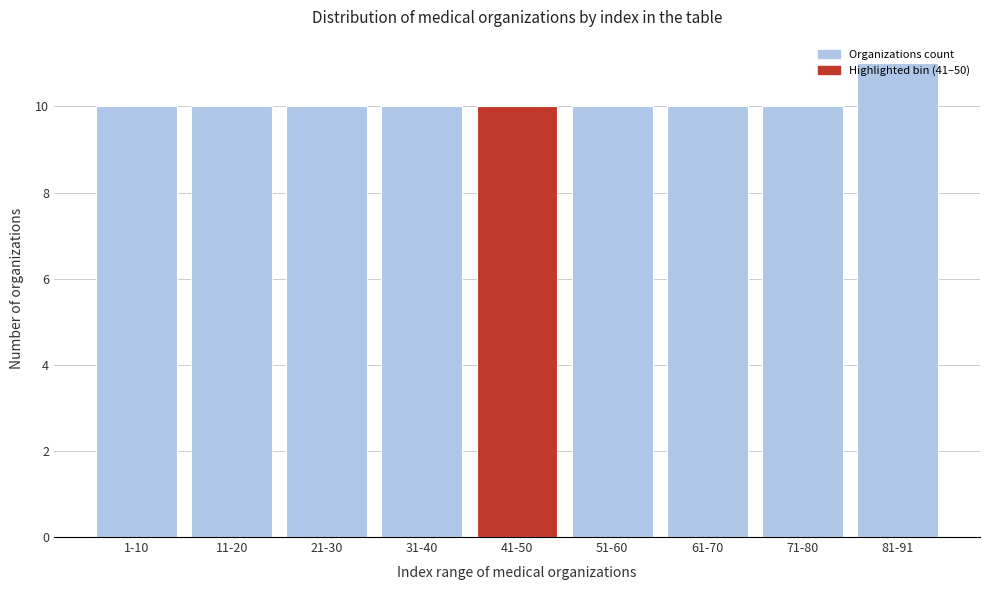

What is the smallest value displayed?

10